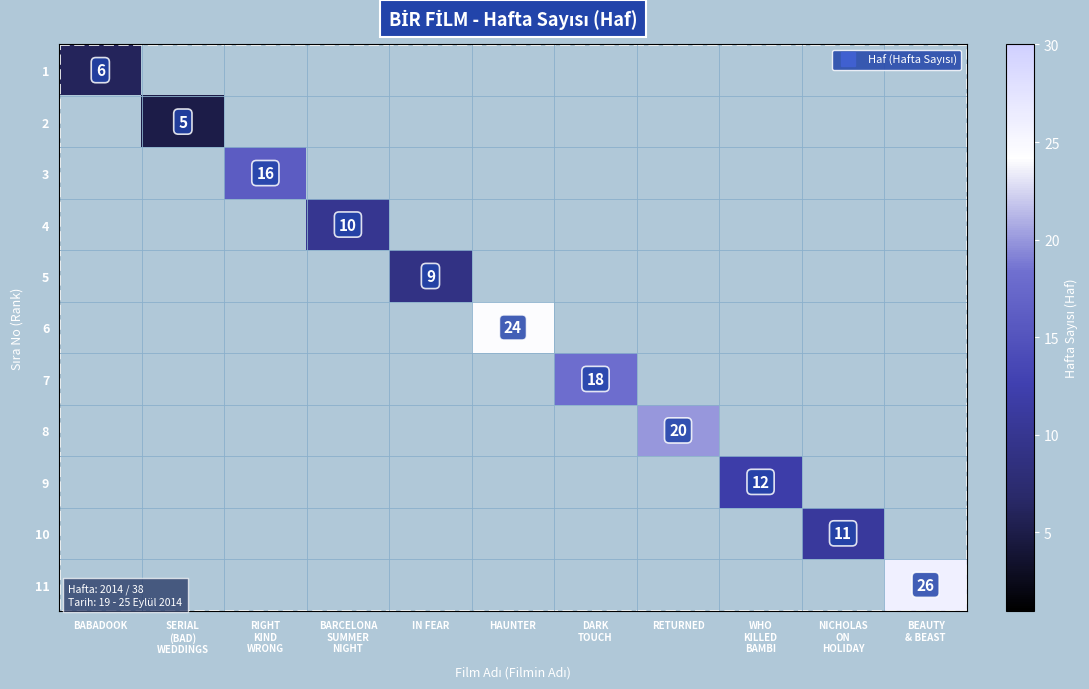

Which category has the highest value across all series?

BEAUTY
& BEAST